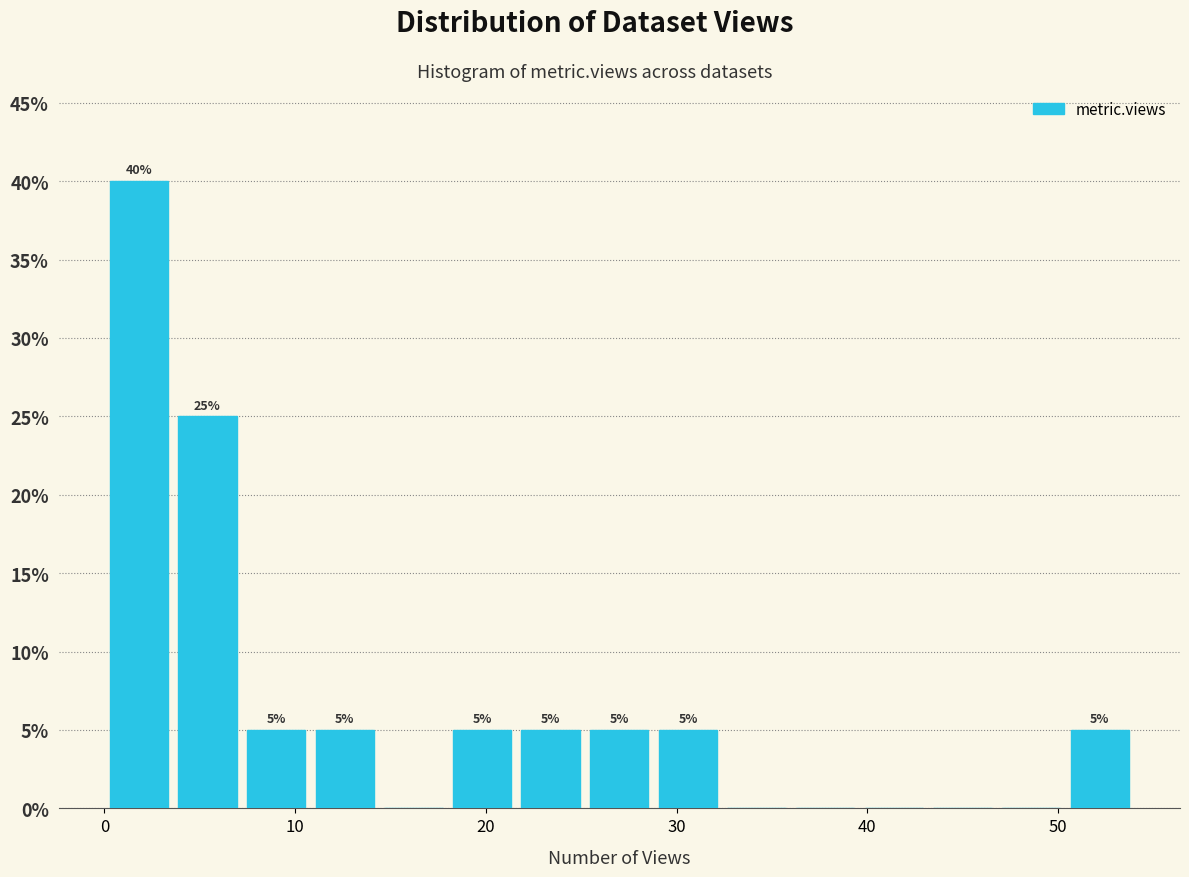

Read against the x-axis, roughly where is the centre of the tallest bar?

2